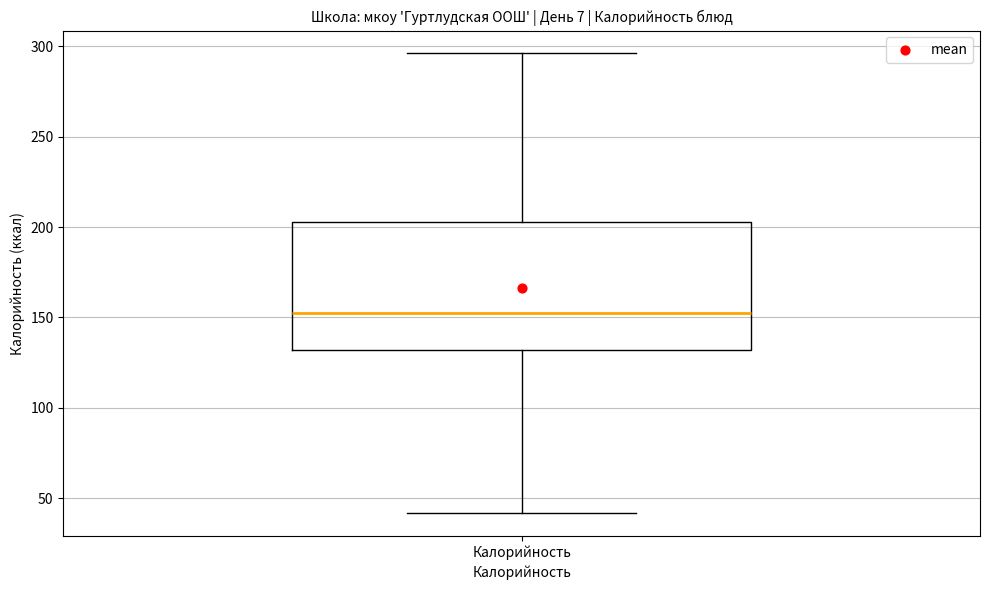

Where is the upper edge of the box for Калорийность on the y-axis? The values are not printed on the chart, so give them approximately, as read against the axis.

205